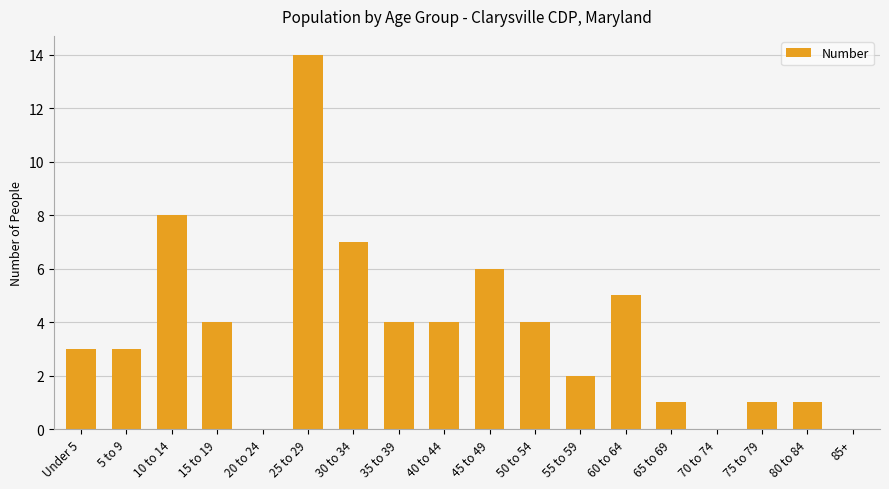

What is the change in value from 40 to 44 to 45 to 49?

+2